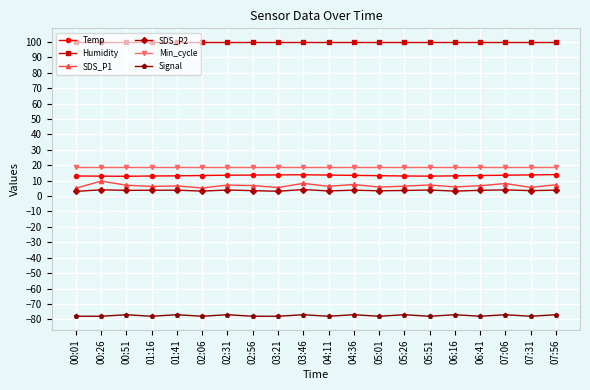

At 02:56, list the series in order from largest to smallest.

Humidity, Min_cycle, Temp, SDS_P1, SDS_P2, Signal